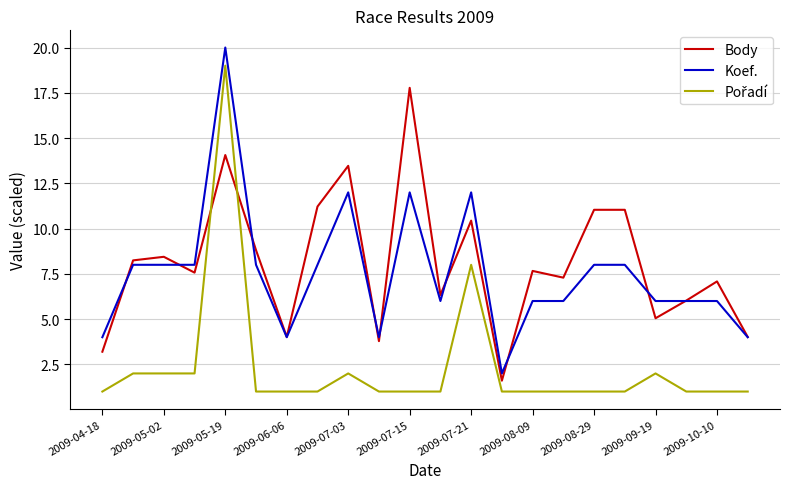

What is the greatest value displayed?

20.0